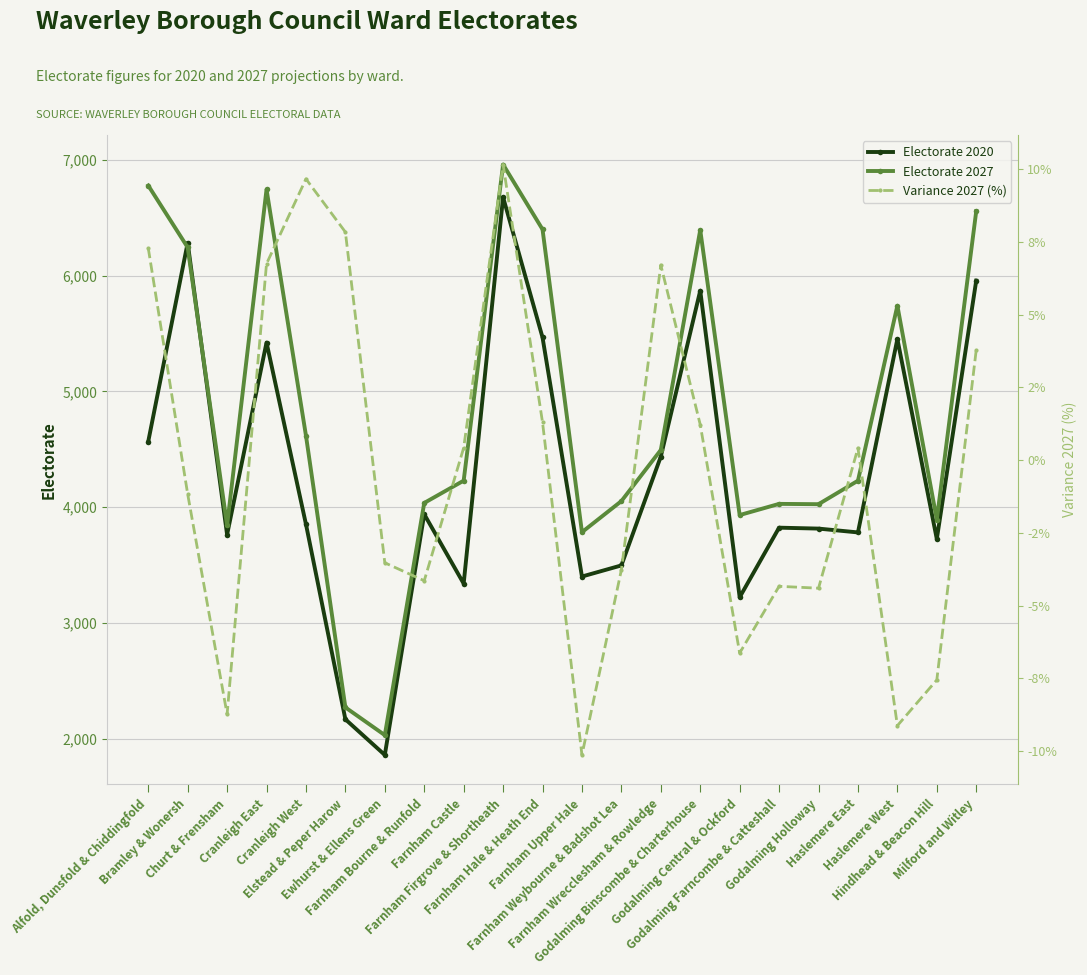

What is the value of the Variance 2027 (%) point at the 13th from the left?

-3.8